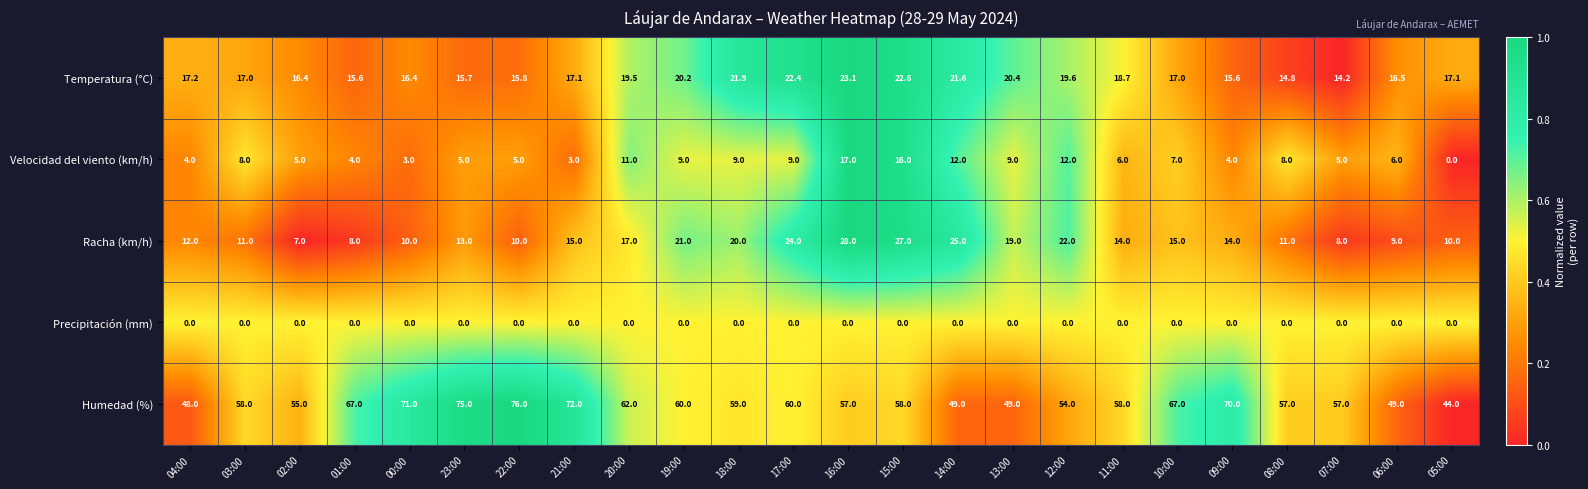

What is the difference between the second highest and minimum values in the Velocidad del viento (km/h) series?

16.0